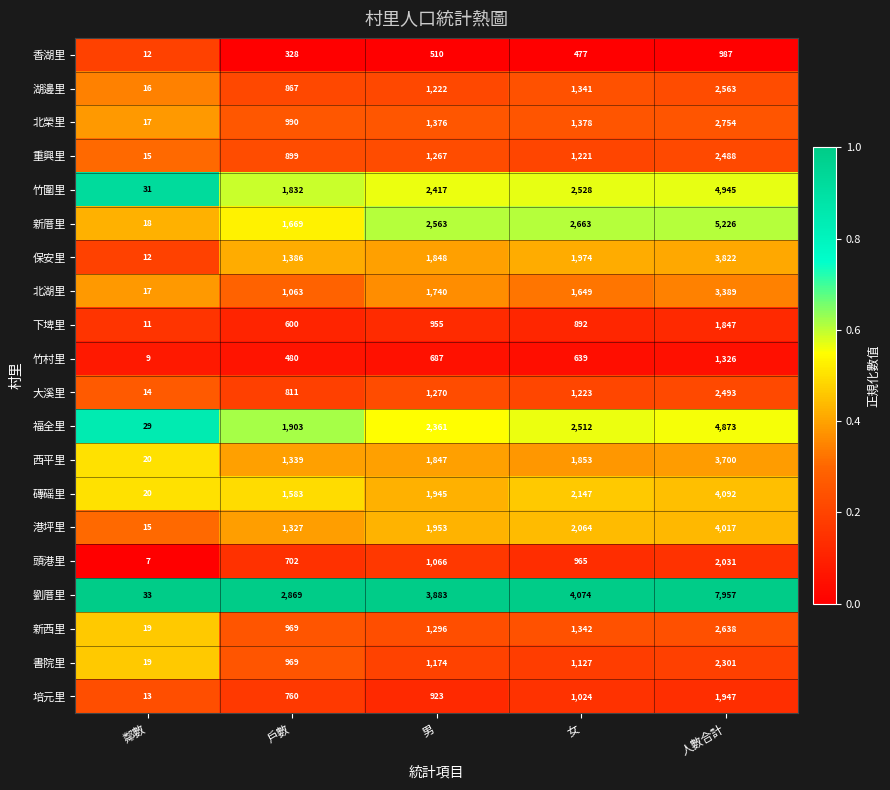

What is the total value across all series at 女?

33093